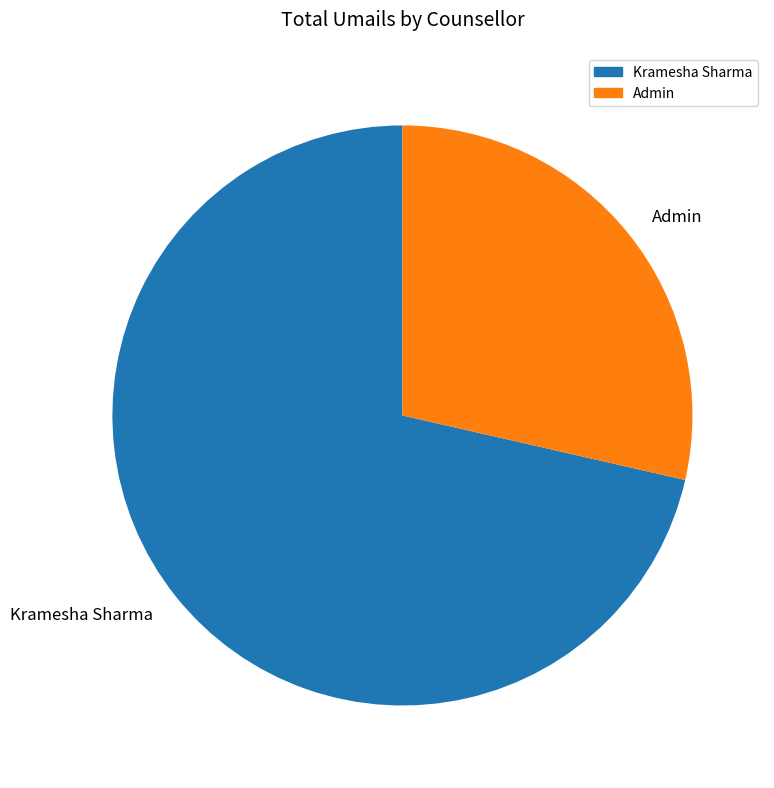

How many slices are in this pie chart?

2